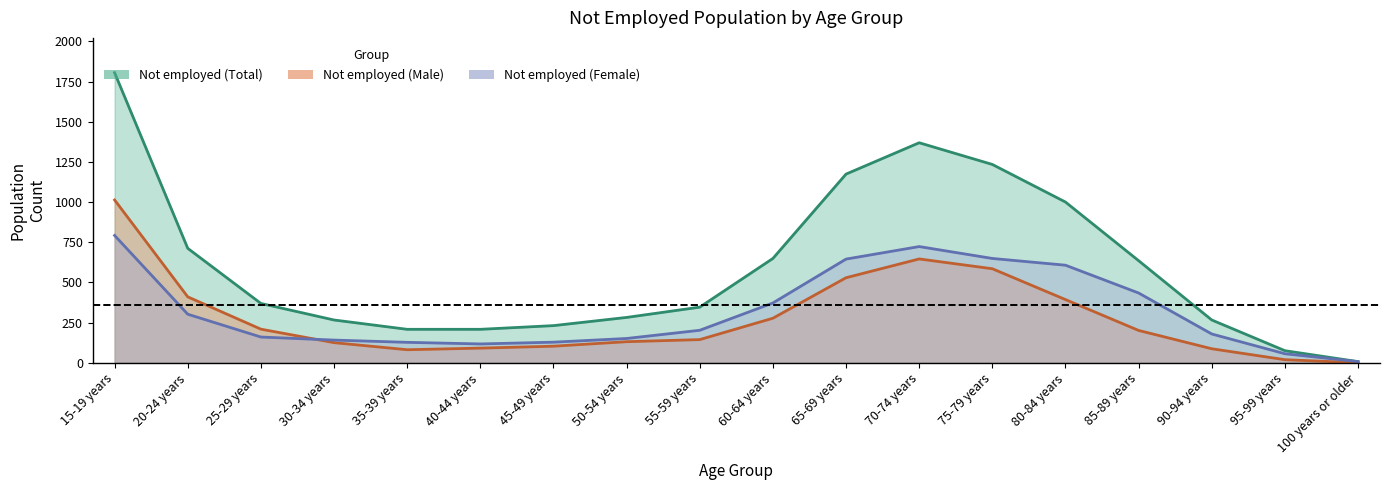

Rank the series at 90-94 years from highest to lowest value.

Not employed (Total), Not employed (Female), Not employed (Male)